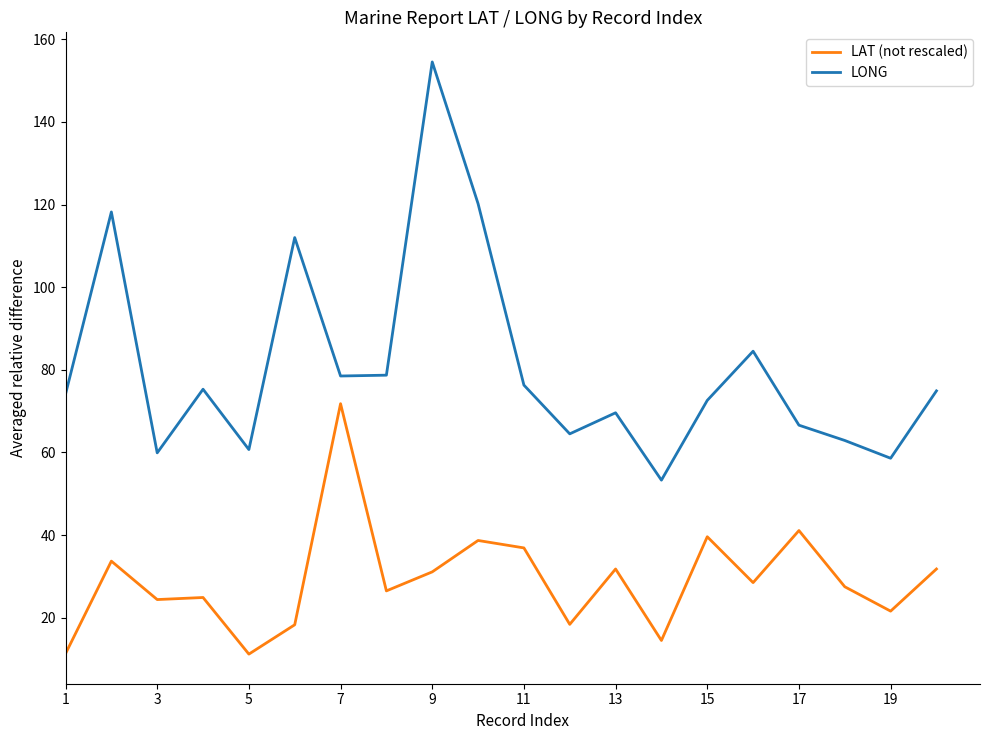

What is the difference between the maximum and minimum values in the LAT (not rescaled) series?

60.6